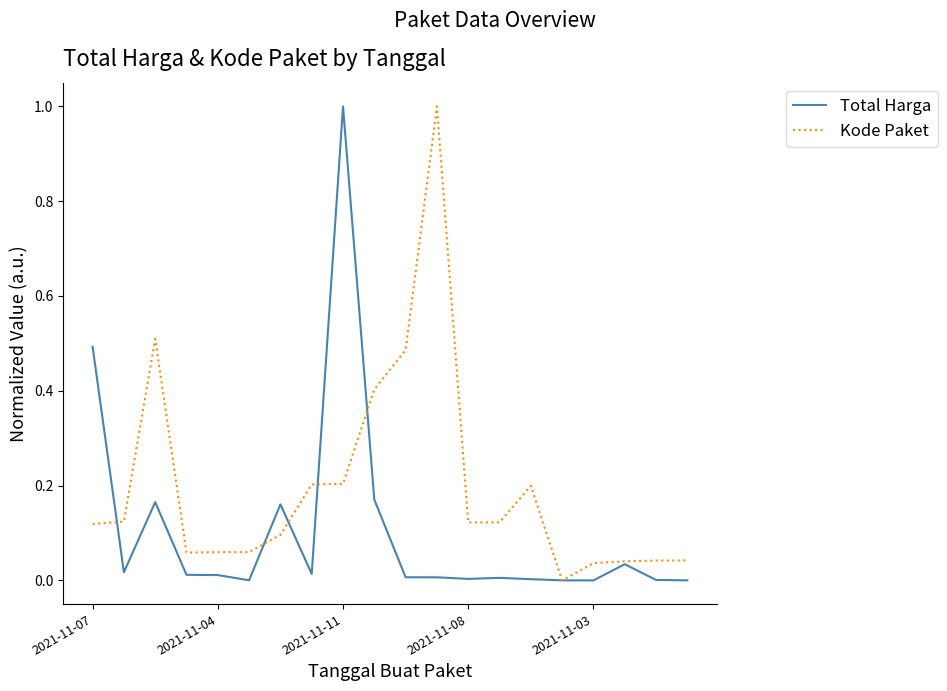

What is the greatest value displayed?

1.0